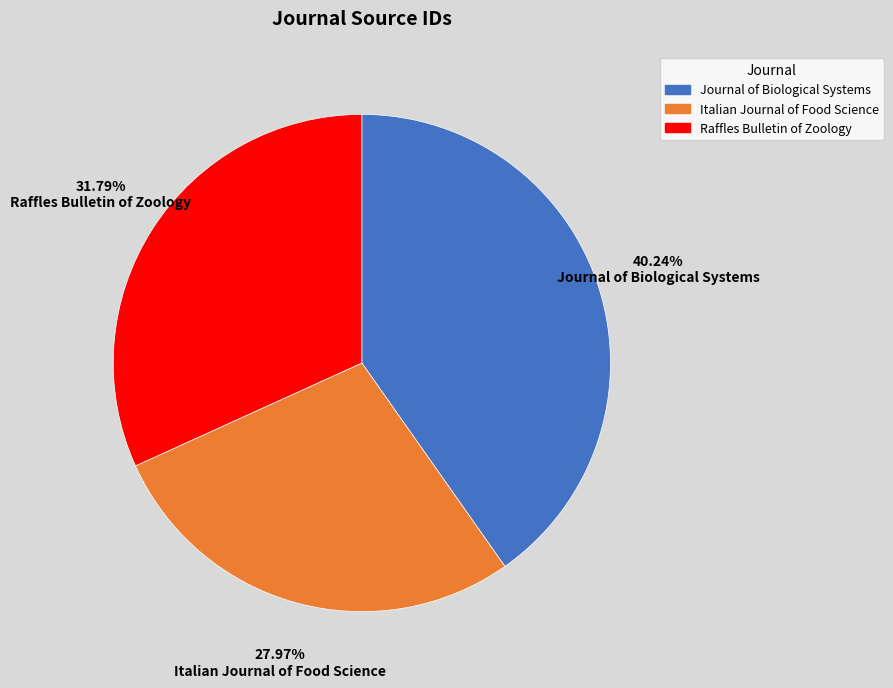

The Raffles Bulletin of Zoology slice represents 32% of the pie. True or false?

True